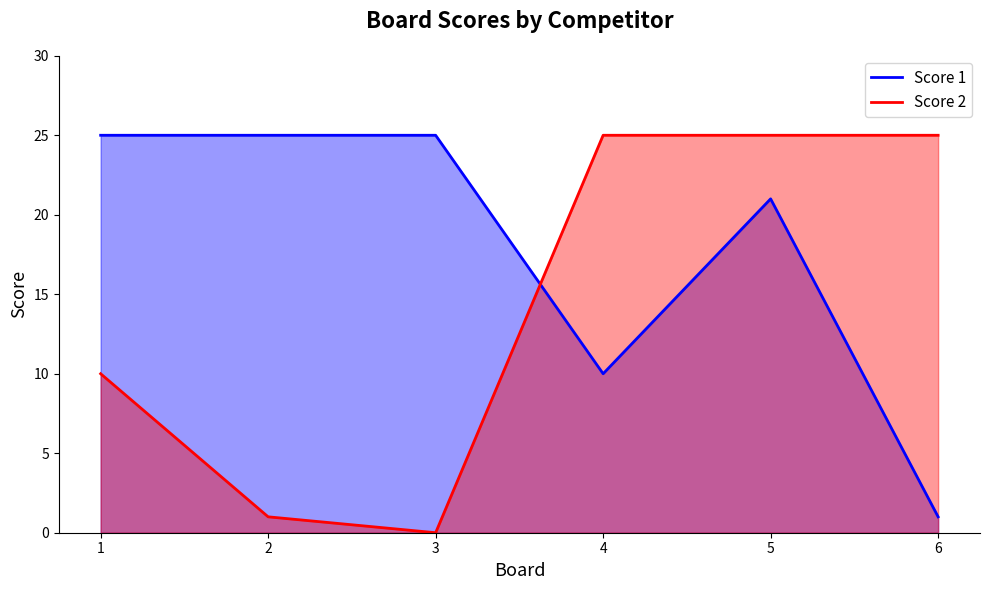

Reading left to right, list all the values displayed in this chart.

Score 1: 1=25	2=25	3=25	4=10	5=21	6=1
Score 2: 1=10	2=1	3=0	4=25	5=25	6=25